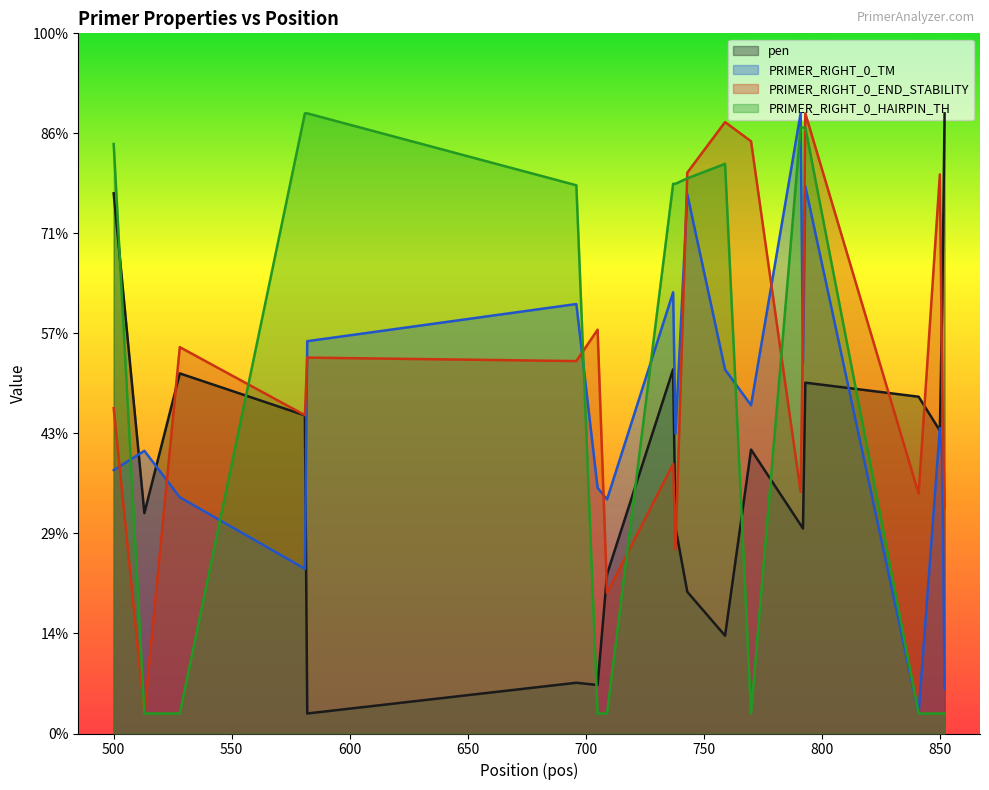

Reading left to right, extract all data points from this chart.

pen: 500=54.0	513=22.0	528=36.0	581=31.8	582=2.0	696=5.1	705=4.8	709=15.9	737=36.4	738=20.6	743=14.2	759=9.8	770=28.4	791=20.9	792=20.5	793=35.1	841=33.7	850=30.3	851=43.0	852=62.0
PRIMER_RIGHT_0_TM: 500=26.3	513=28.3	528=23.6	581=16.5	582=39.2	696=42.9	705=24.6	709=23.4	737=44.1	738=30.0	743=53.9	759=36.4	770=32.8	791=62.0	792=37.1	793=54.7	841=2.0	850=30.5	851=27.3	852=4.5
PRIMER_RIGHT_0_END_STABILITY: 500=32.5	513=2.0	528=38.6	581=31.8	582=37.6	696=37.2	705=40.4	709=14.0	737=26.9	738=18.4	743=56.1	759=61.1	770=59.2	791=24.2	792=40.0	793=62.0	841=24.0	850=55.9	851=34.3	852=22.6
PRIMER_RIGHT_0_HAIRPIN_TH: 500=58.9	513=2.0	528=2.0	581=62.0	582=62.0	696=54.8	705=2.0	709=2.0	737=55.0	738=55.0	743=55.5	759=57.0	770=2.0	791=60.6	792=60.6	793=60.6	841=2.0	850=2.0	851=2.0	852=2.0